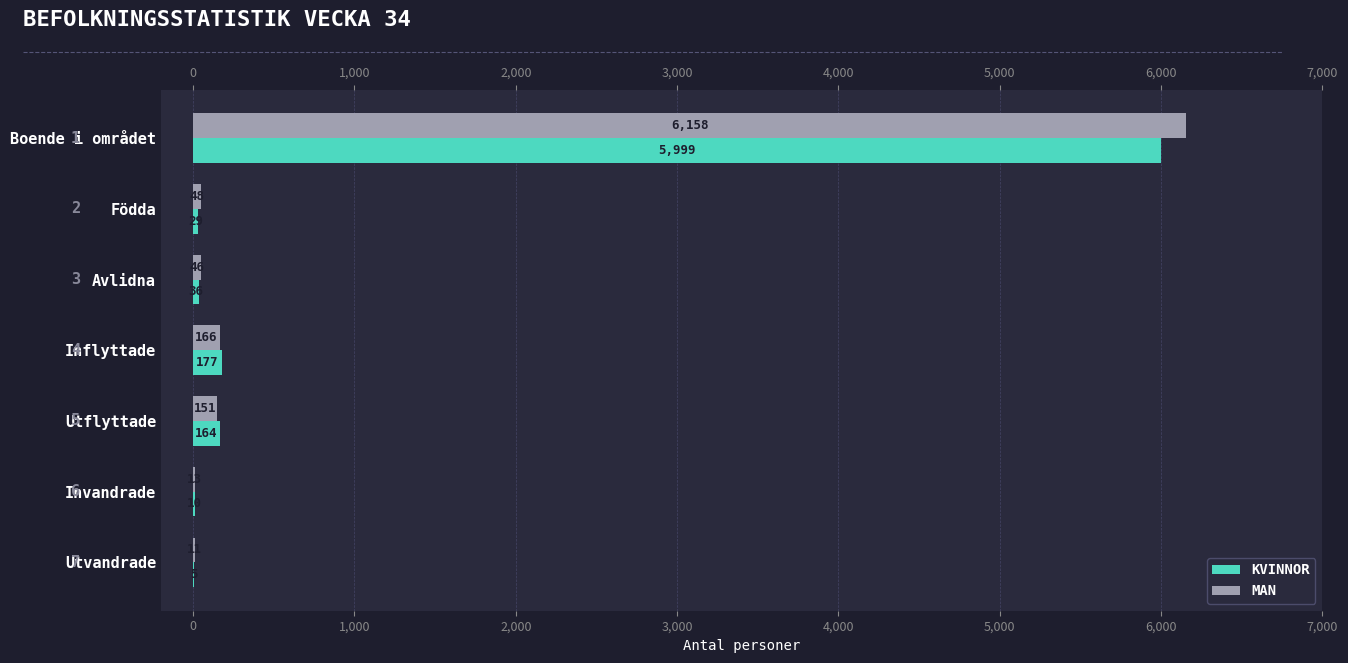

What is the sum of the MAN values at Födda and Inflyttade?

214